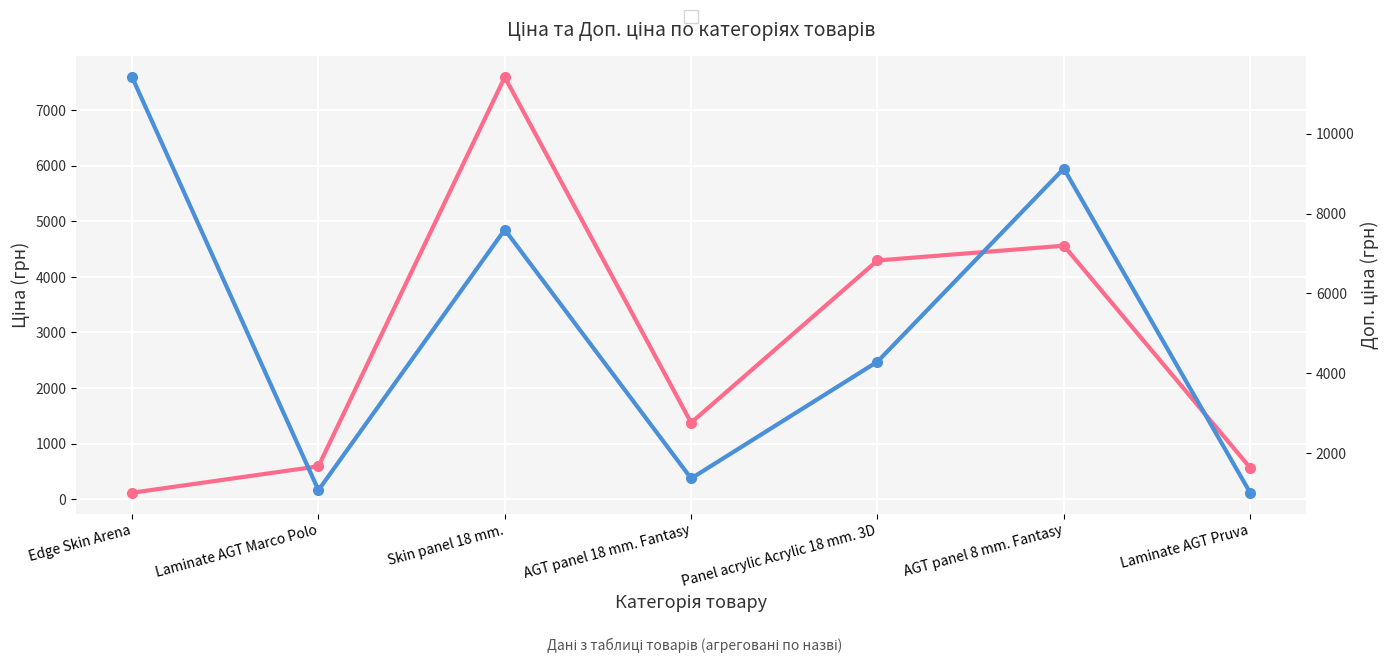

At which label does Ціна reach its peak?

Skin panel 18 mm.